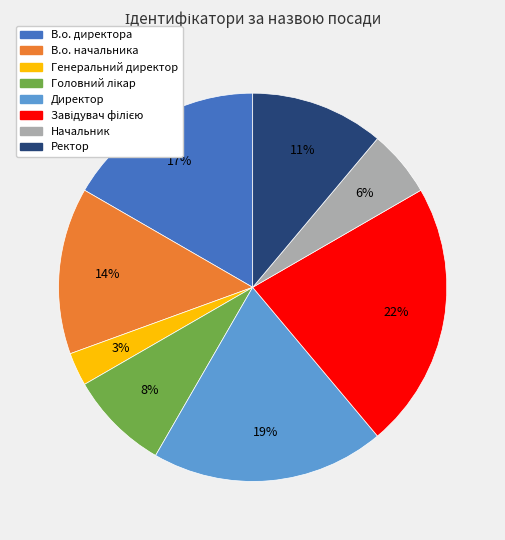

Between В.о. директора and Генеральний директор, which is larger?

В.о. директора